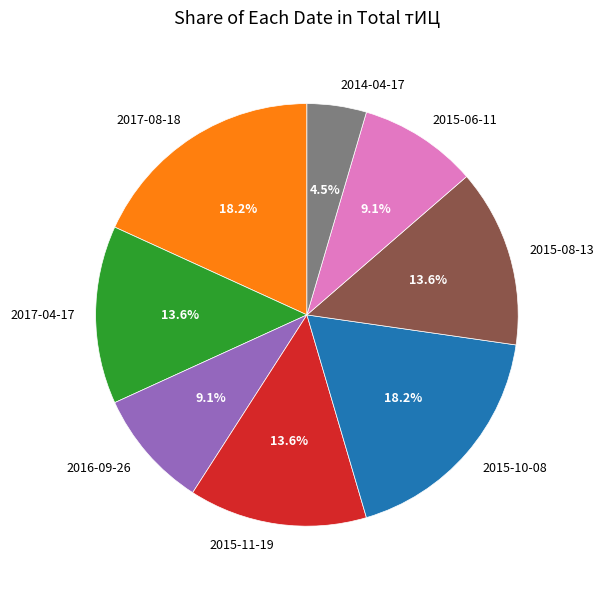

Does 2016-09-26 represent more than half of the total?

No